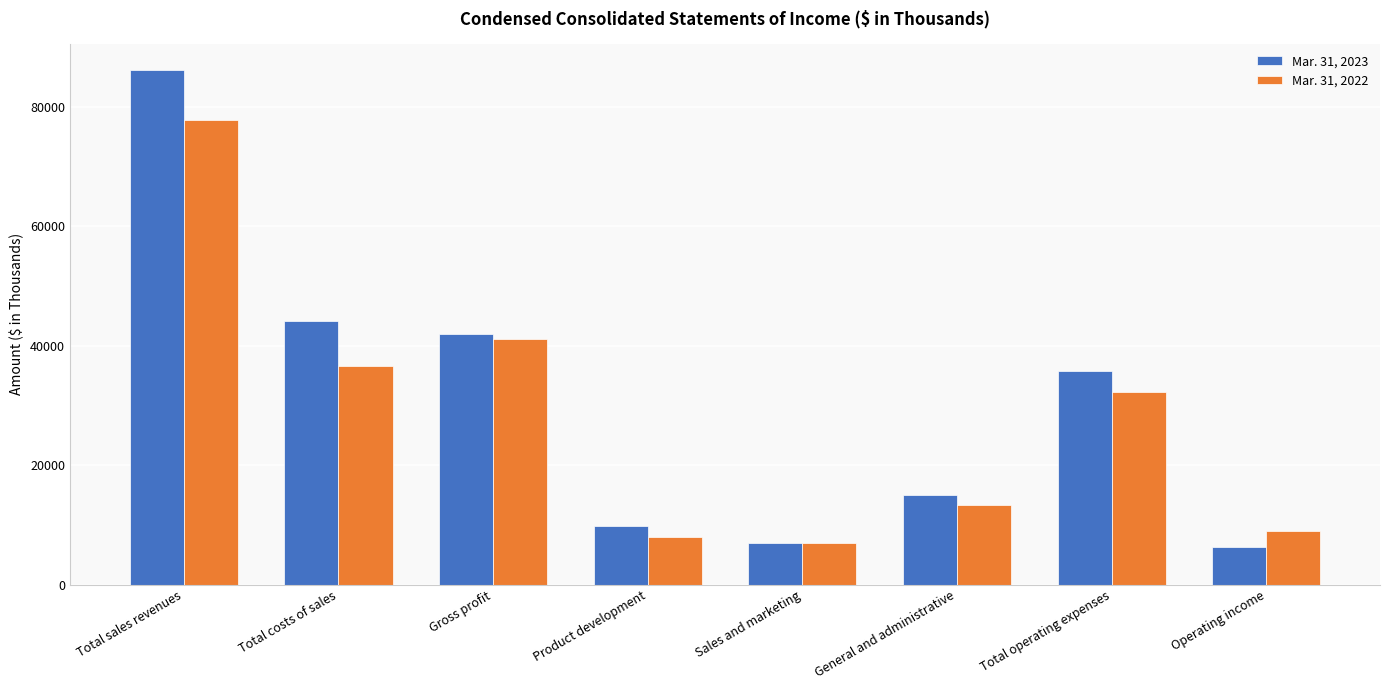

Which series has the largest range (max minus min)?

Mar. 31, 2023